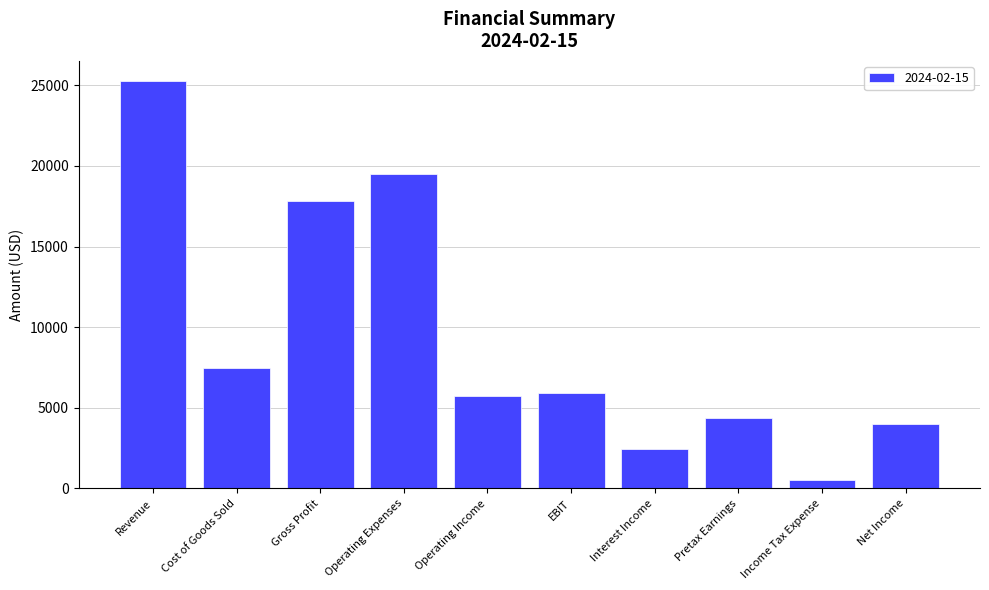

How many bars are there in total?

10